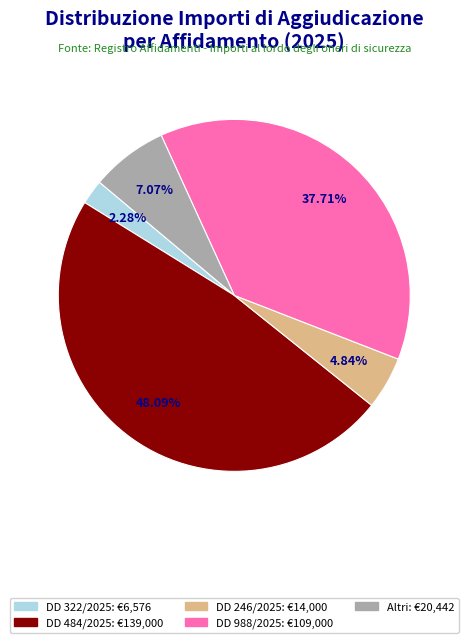

Does any single category account for the majority?

No